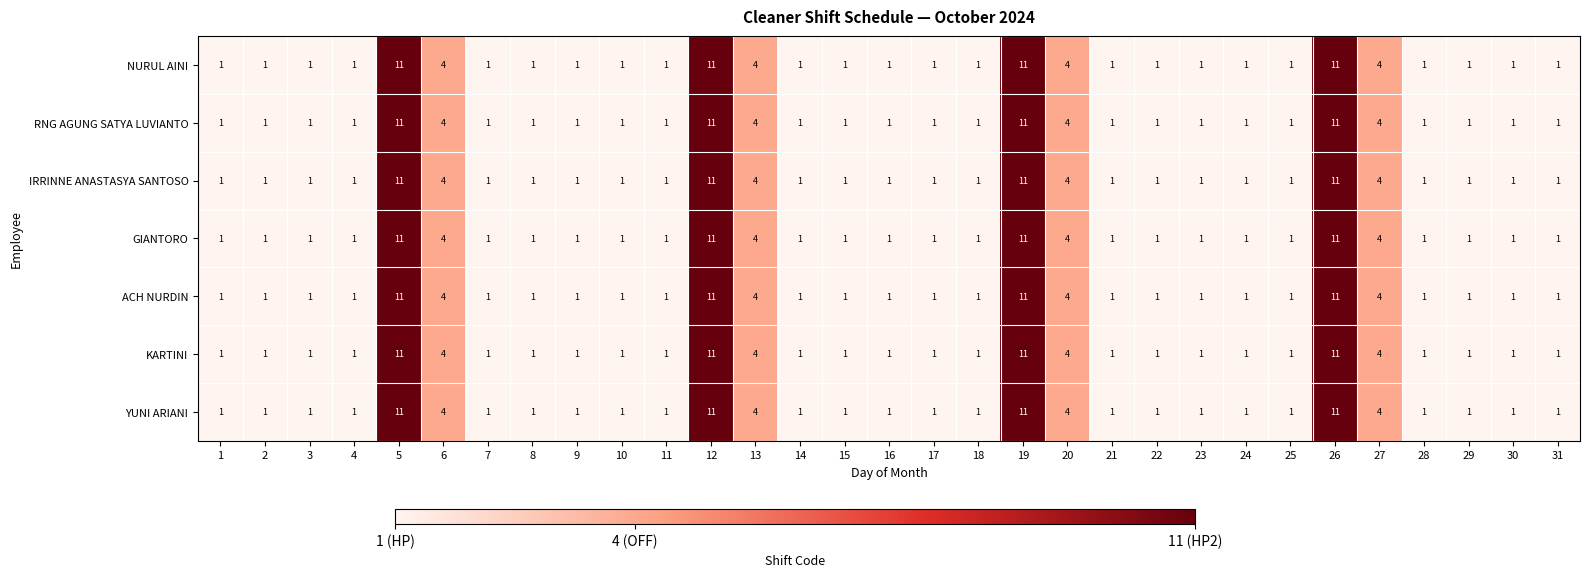

Count the IRRINNE ANASTASYA SANTOSO values in the range 1 to 4.

27